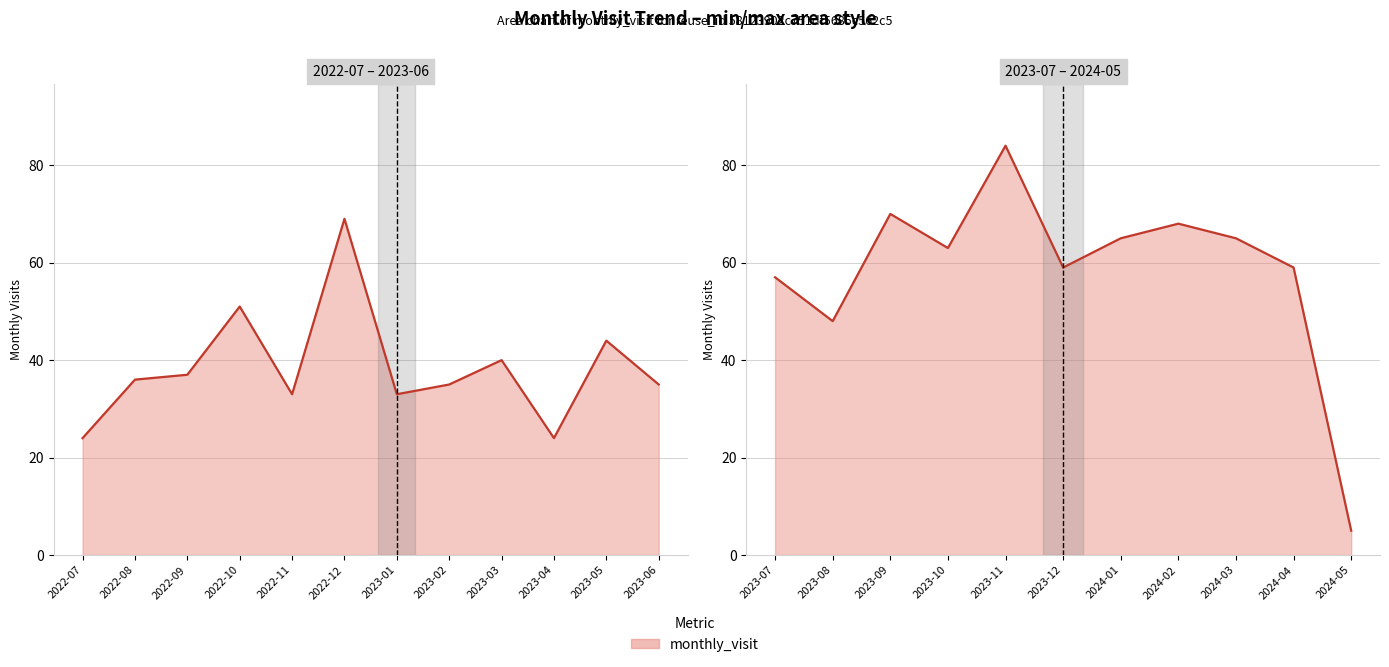

What is the smallest value displayed?

5